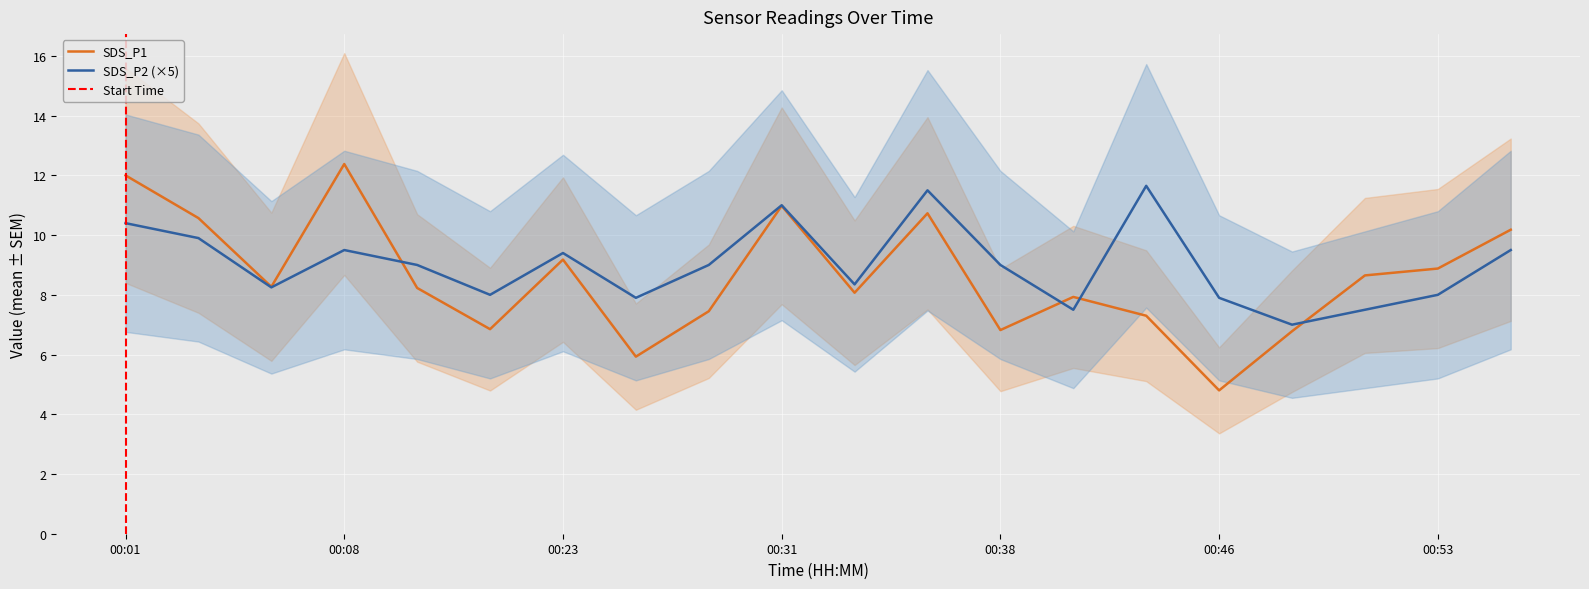

List the series in order of their peak value, highest first.

SDS_P1, SDS_P2